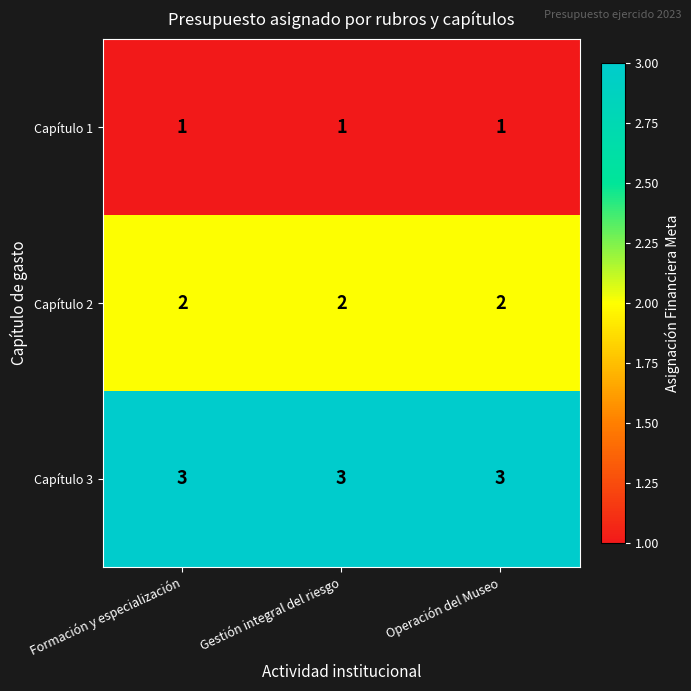

Is the value of Capítulo 1 at Formación y especialización greater than the value of Capítulo 2 at Formación y especialización?

No